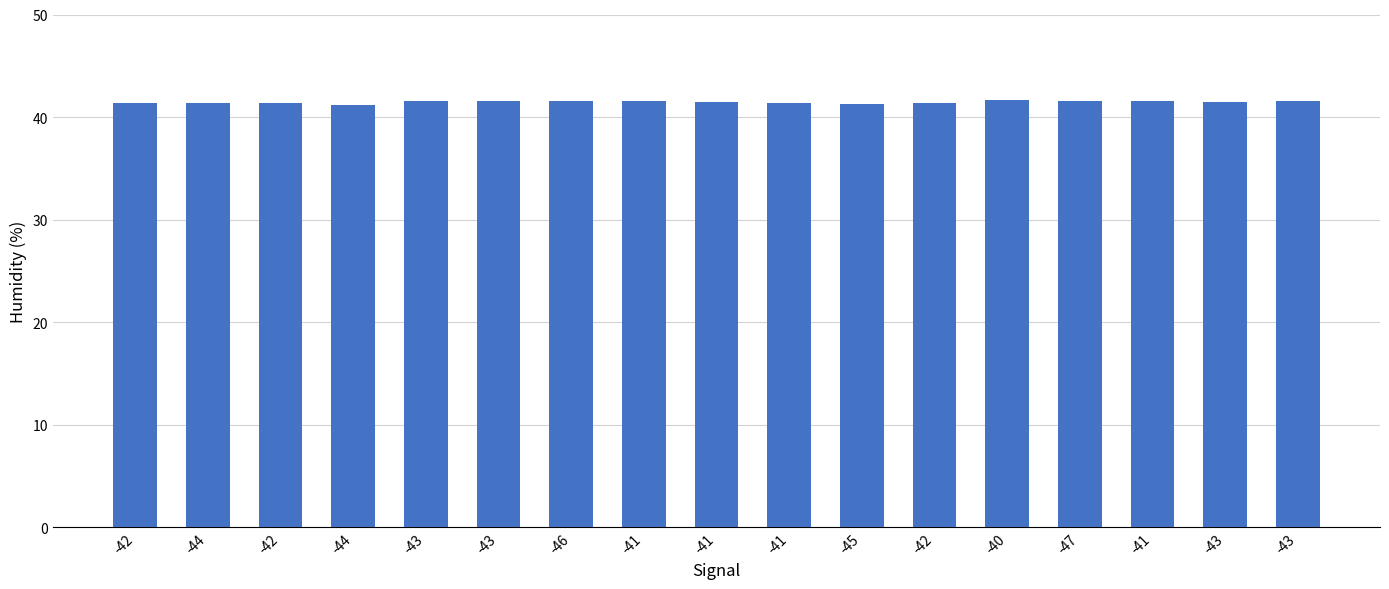

How many values are between 41 and 42?

17